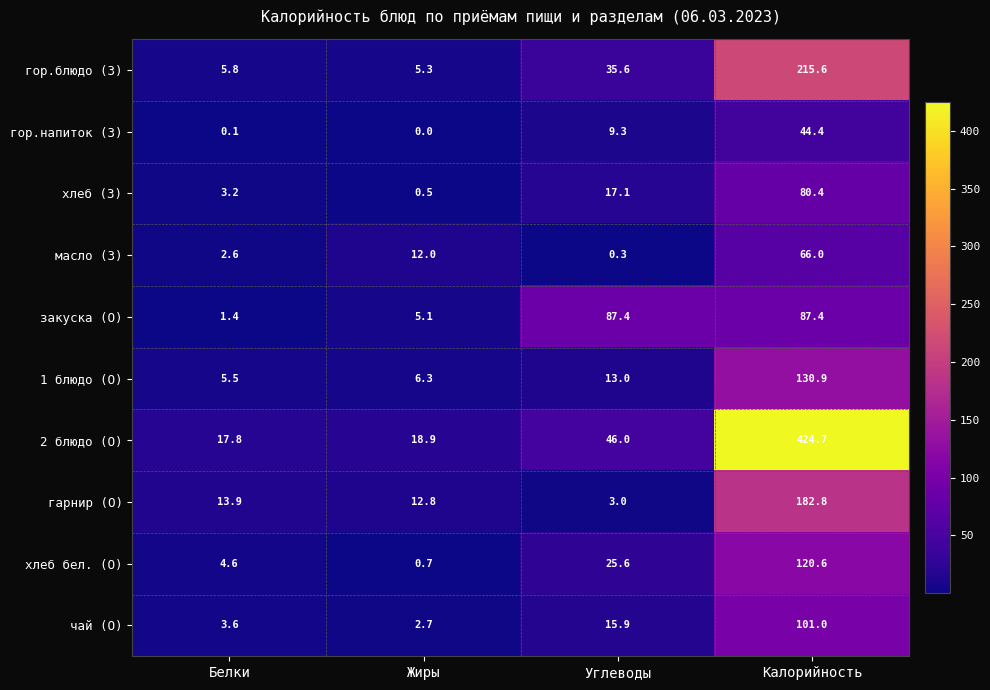

What is the total value across all series at Углеводы?

253.2